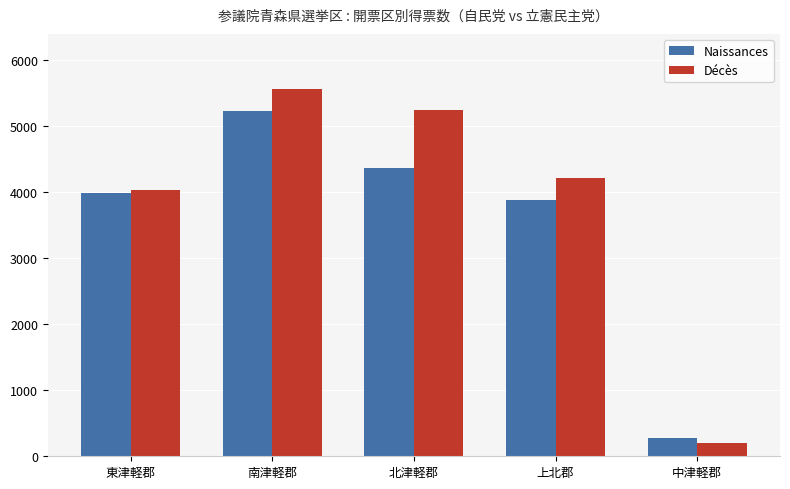

At which label is Décès closest to 2878?

東津軽郡